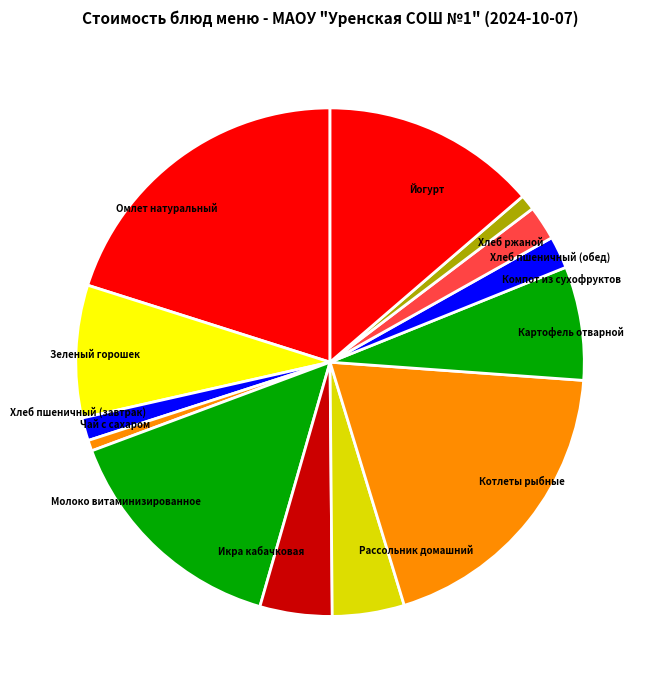

Which has a higher value, Омлет натуральный or Компот из сухофруктов?

Омлет натуральный